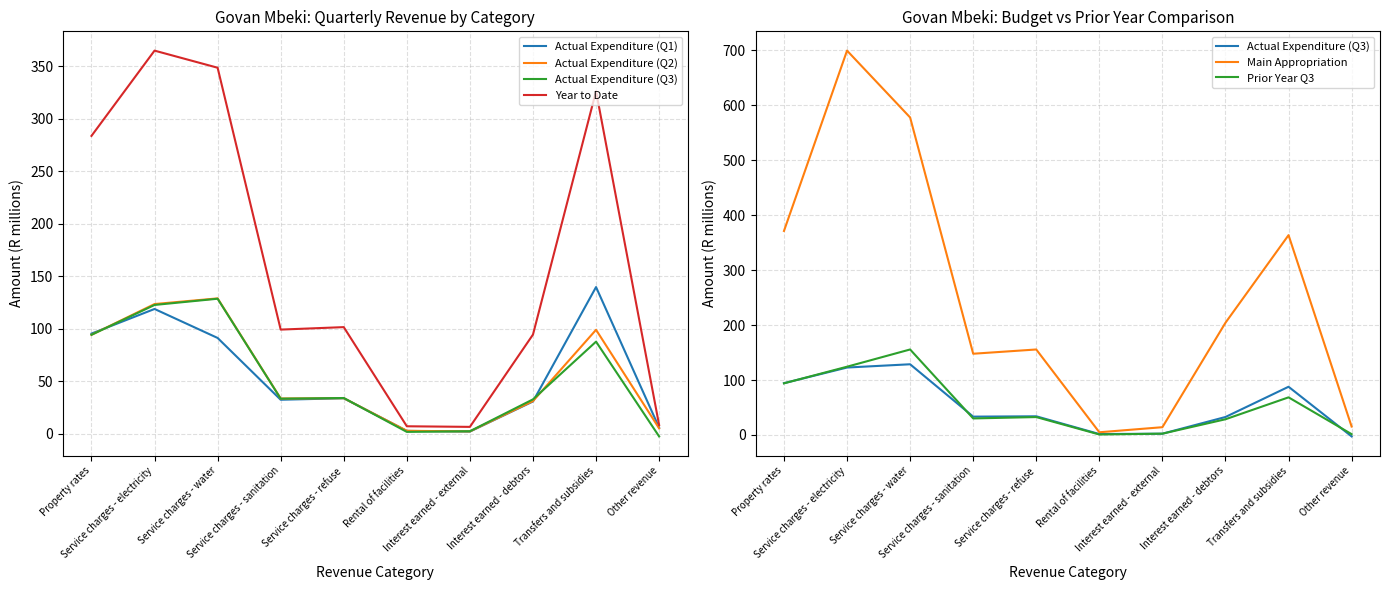

What is the label of the 3rd point from the right?

Interest earned - debtors